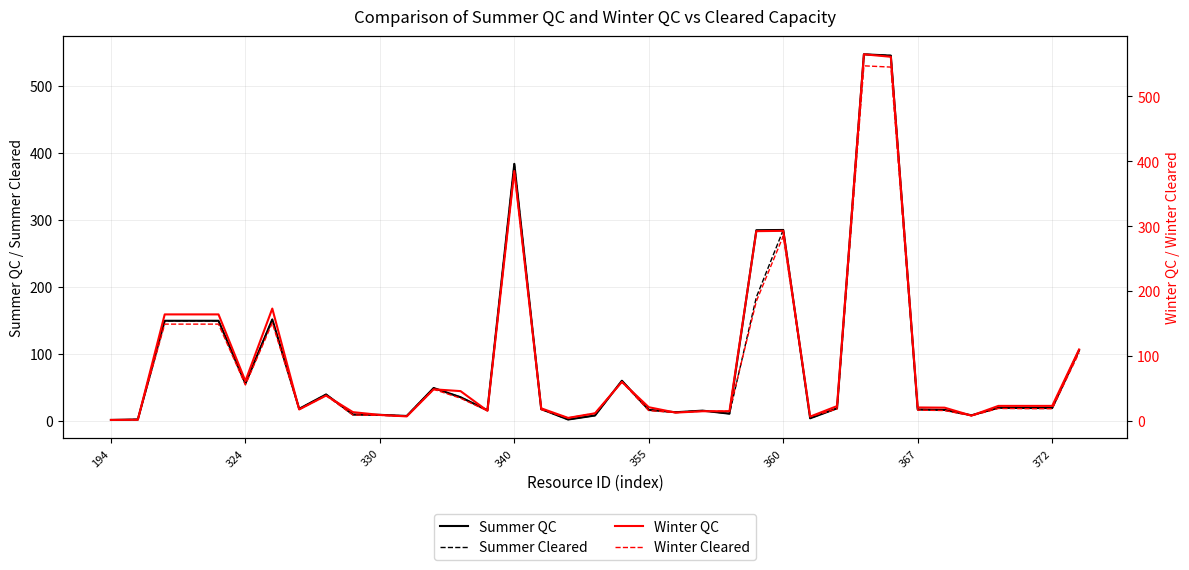

True or false: Summer Cleared has a value of 15.8 at 355.

True